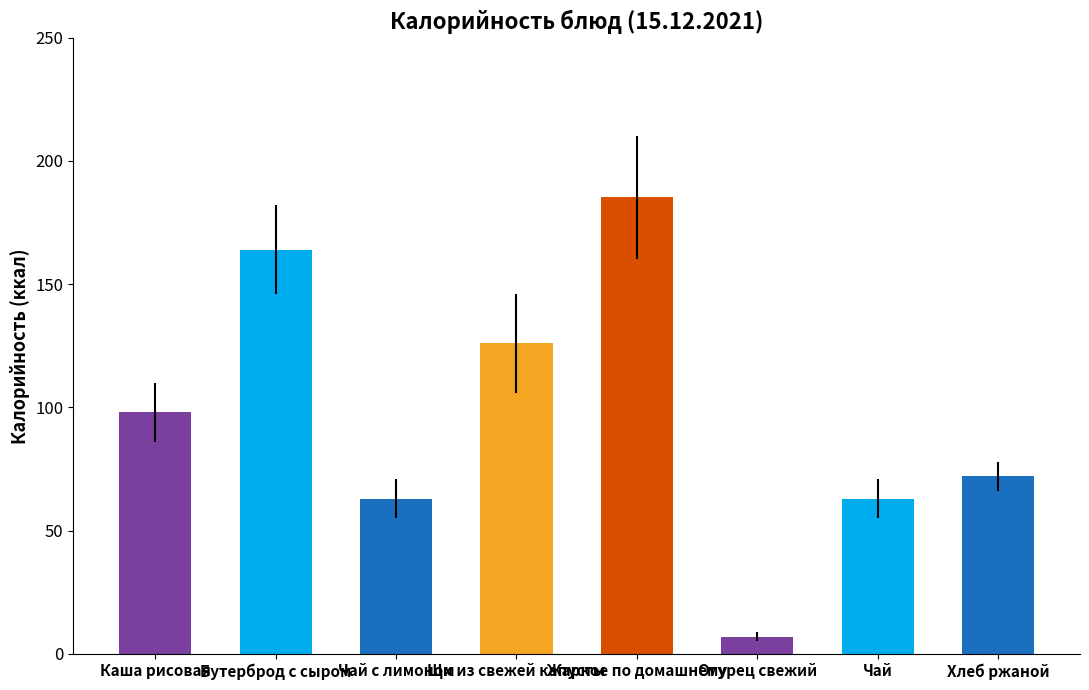

Between Щи из свежей капусты and Огурец свежий, which is larger?

Щи из свежей капусты